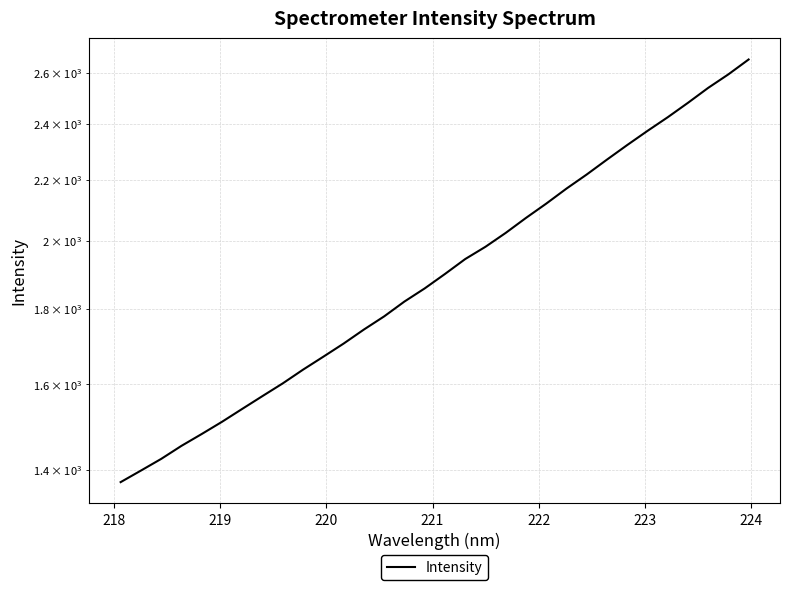

What is the greatest value displayed?

2653.7